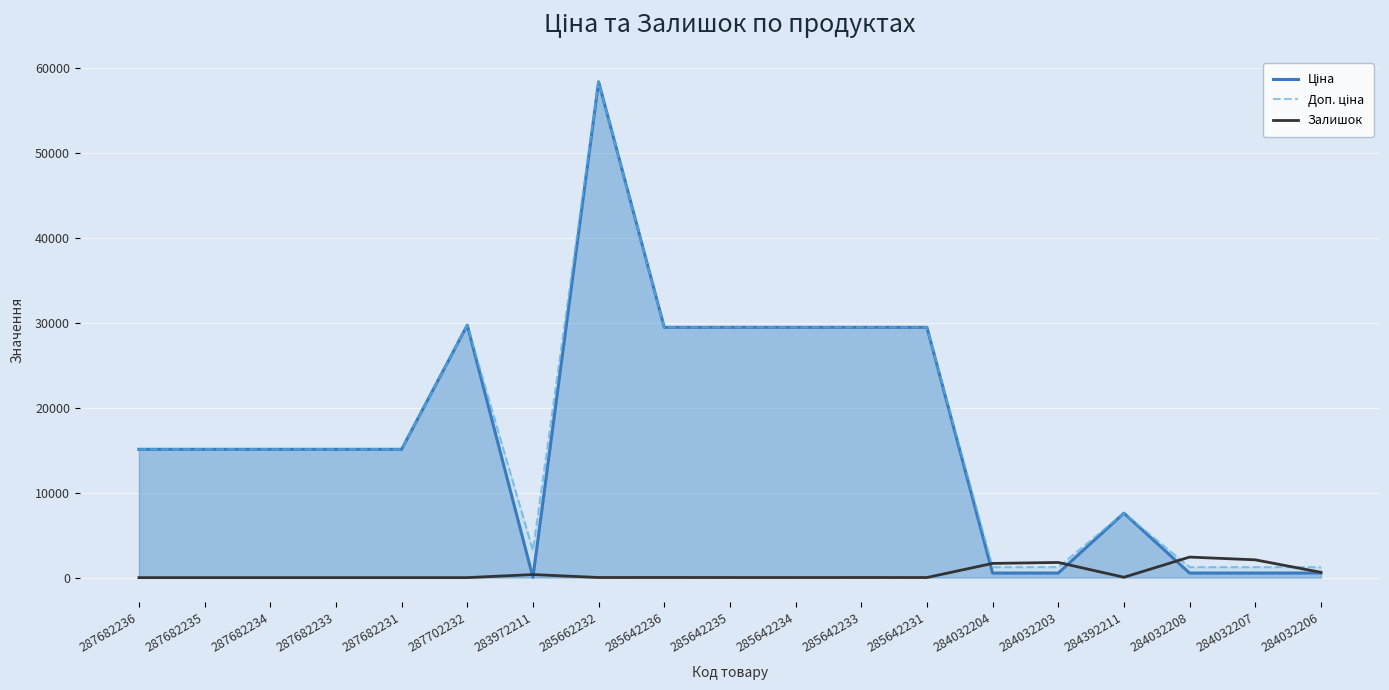

Between 287682236 and 285642236, which series saw the biggest shift?

Ціна